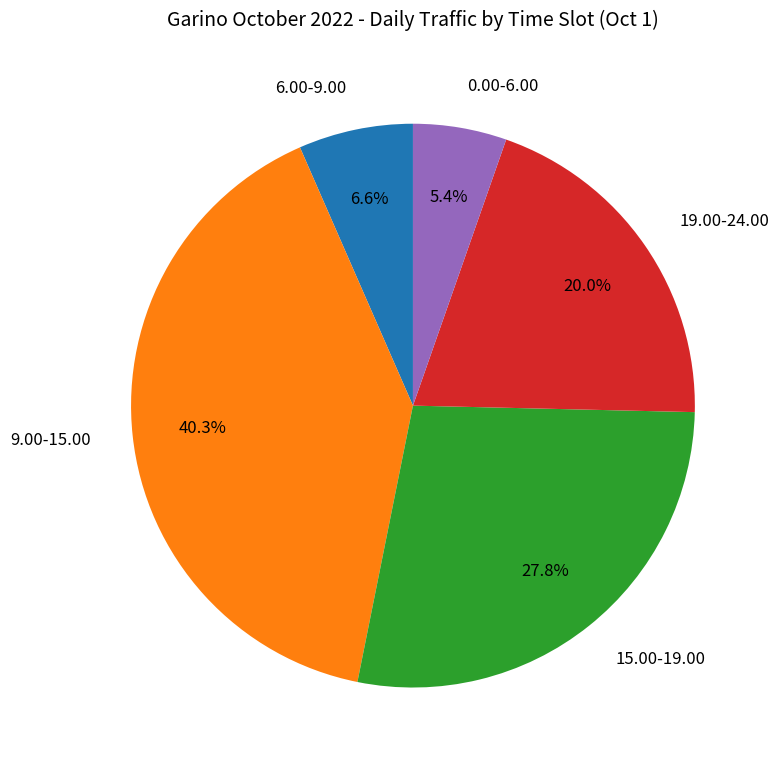

To the nearest percent, what portion does 15.00-19.00 represent?

28%